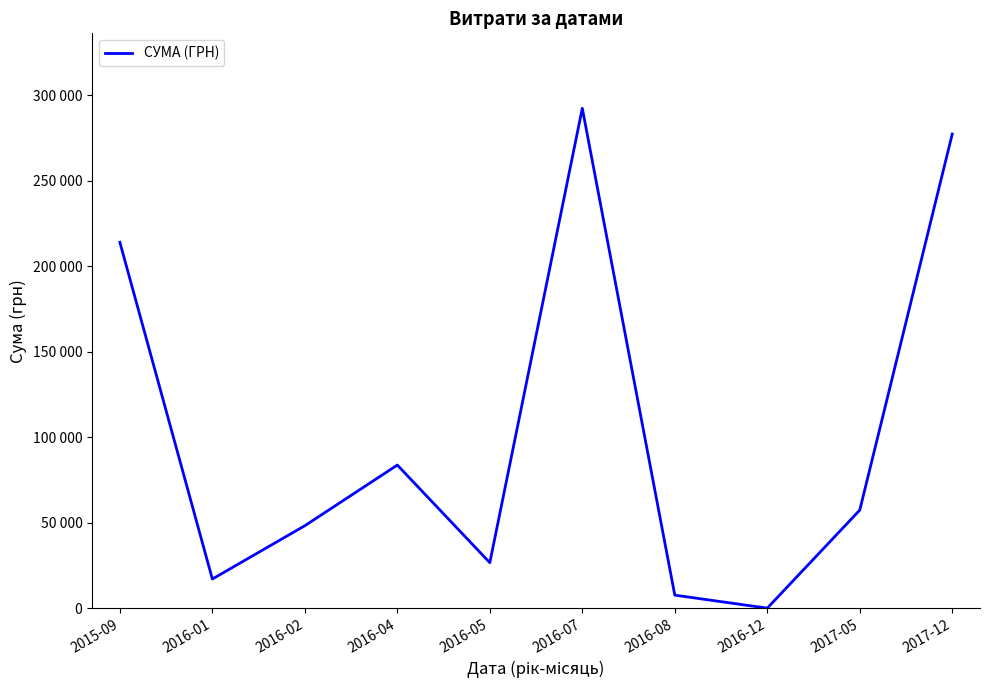

Does the chart have visible grid lines?

No